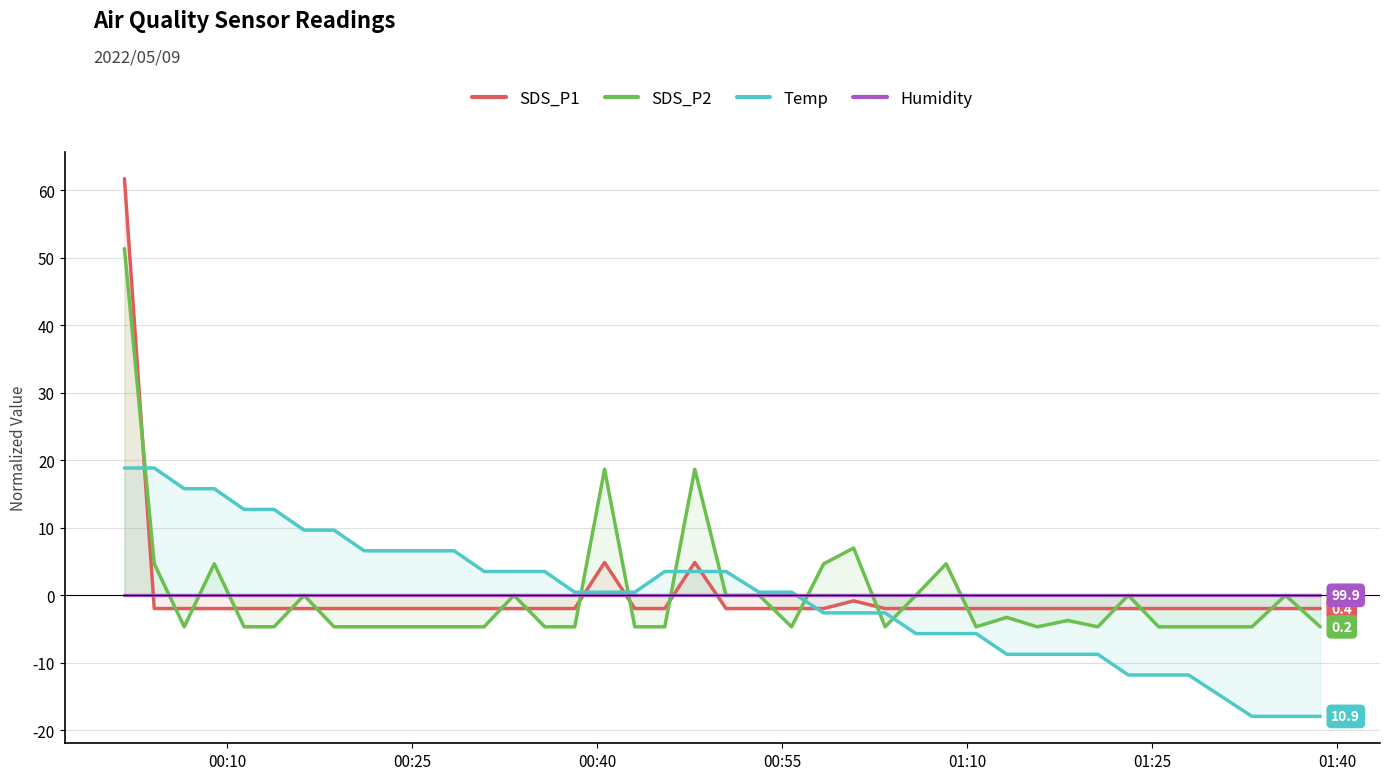

How many interior local peaks does the SDS_P2 series have?

11